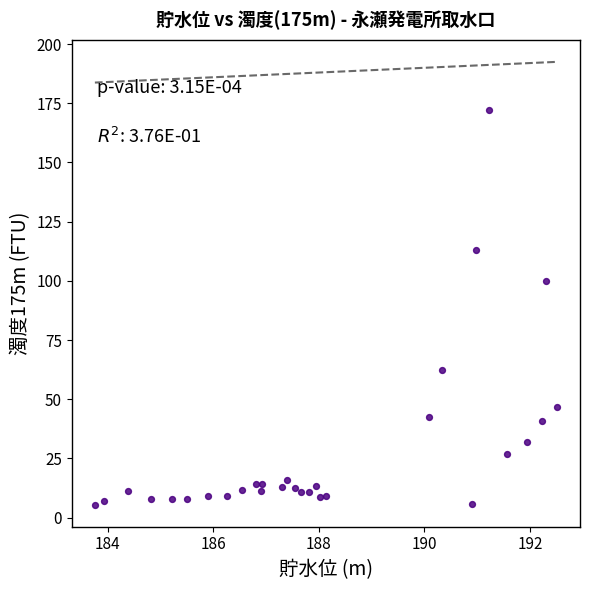

What is the range of X values (max minus min)?

8.8